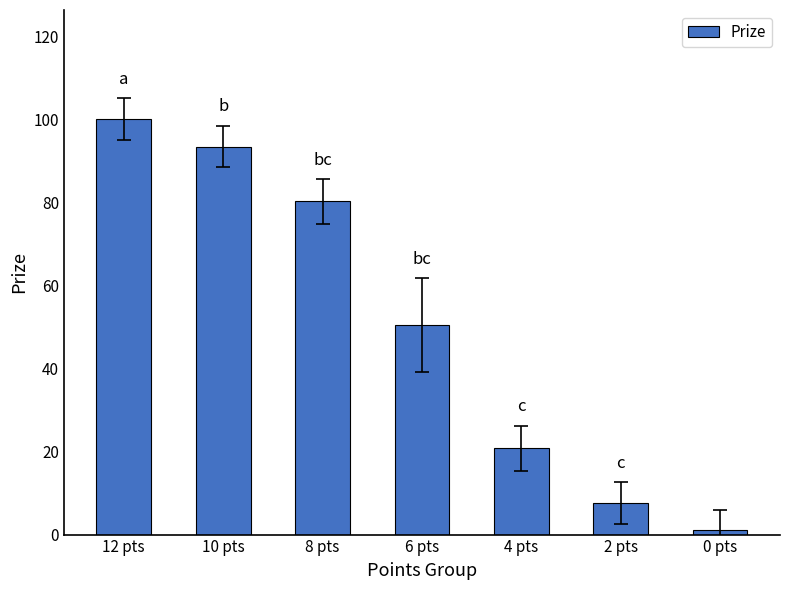

Which has a higher value, 6 pts or 2 pts?

6 pts